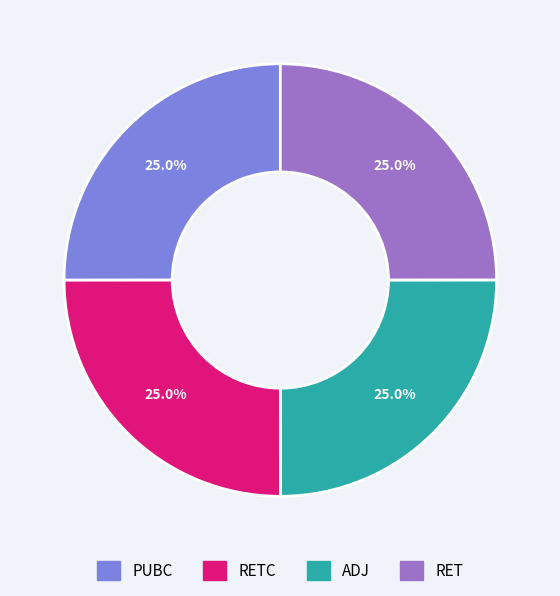

Is there any slice that represents more than half of the pie?

No